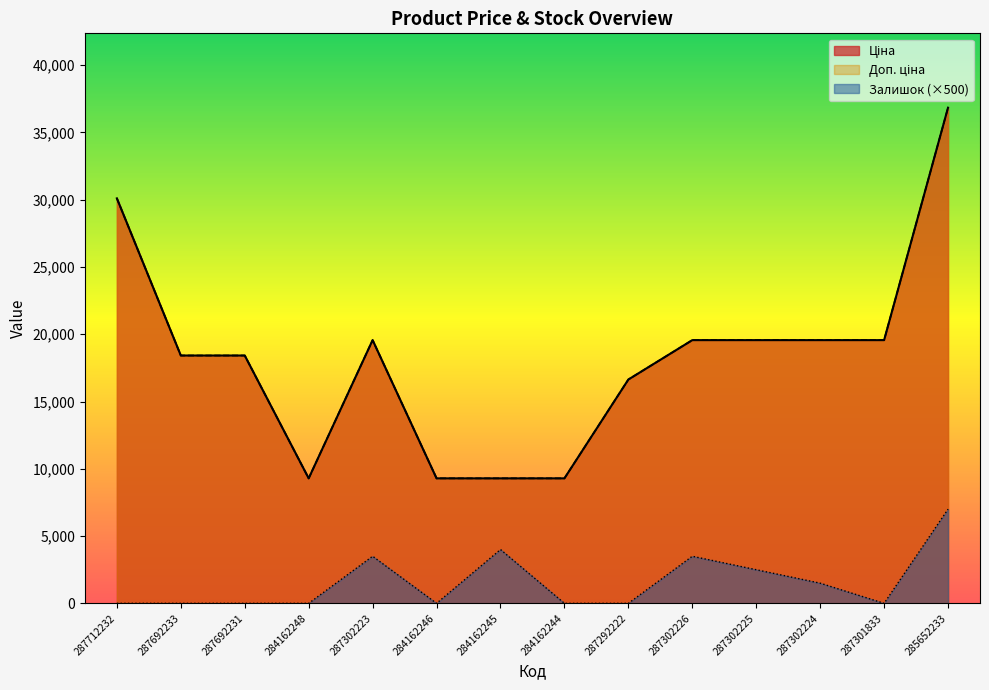

Rank the series at 284162248 from lowest to highest value.

Залишок, Ціна, Доп. ціна